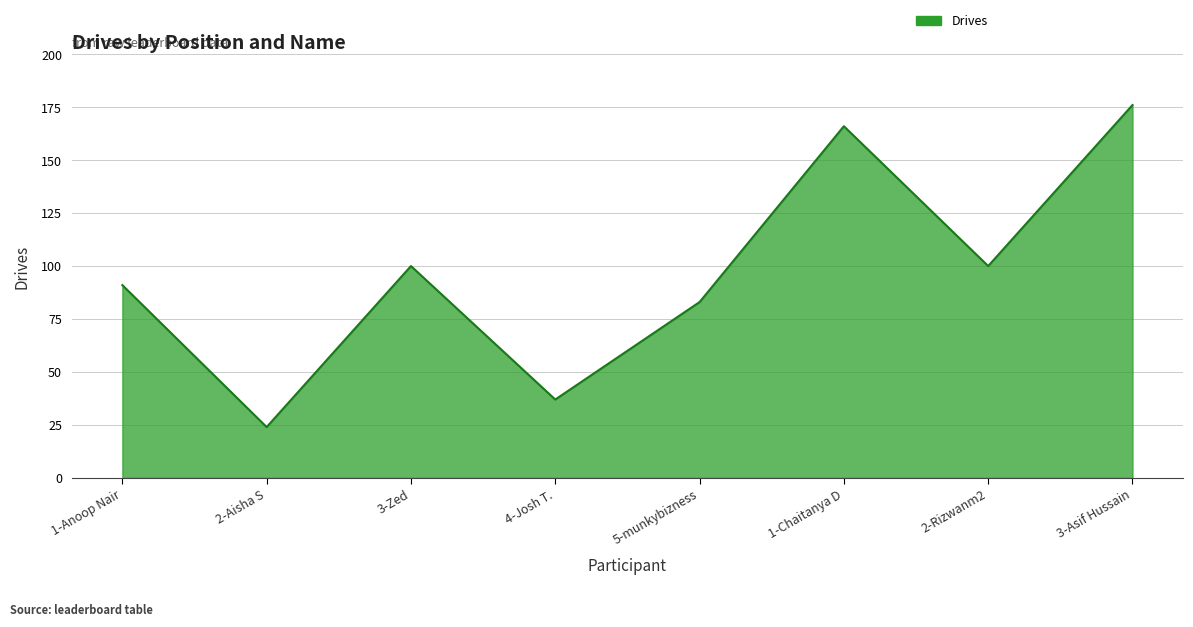

At which category does the data reach its first local valley?

2-Aisha S